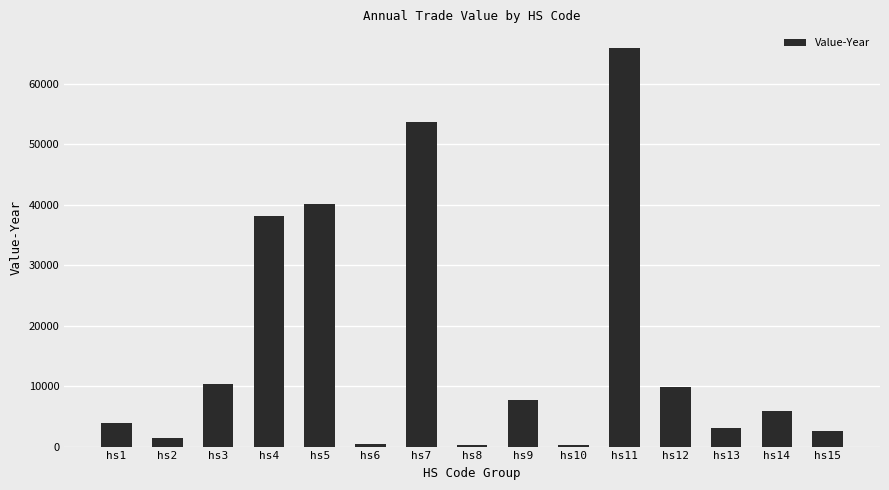

What is the difference between the second highest and minimum values?

53514